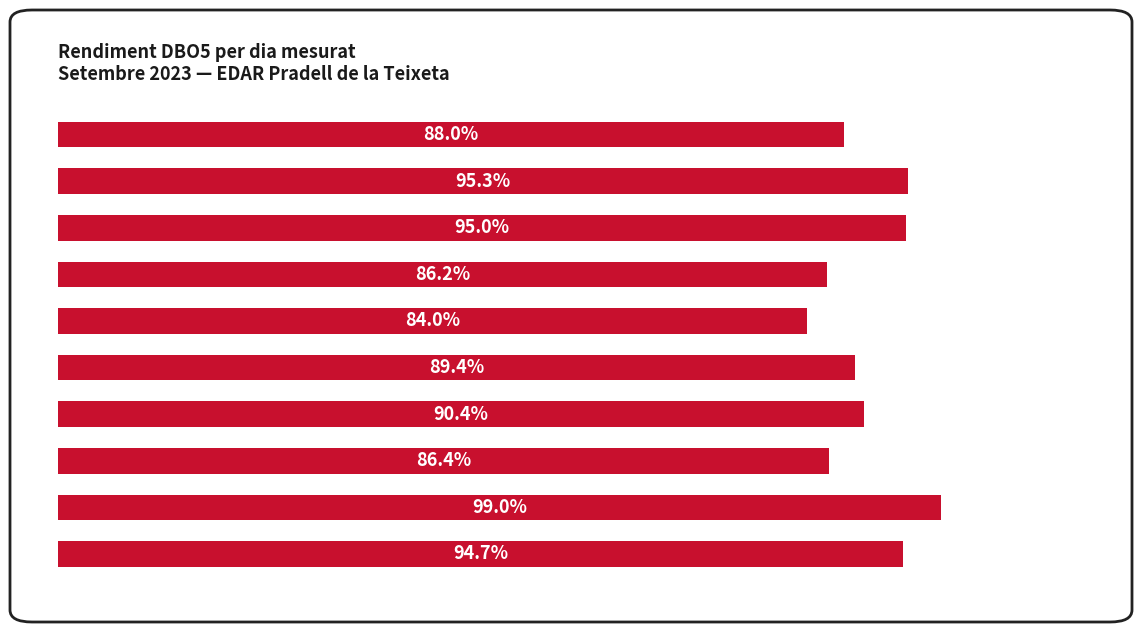

Does the chart contain any negative values?

No